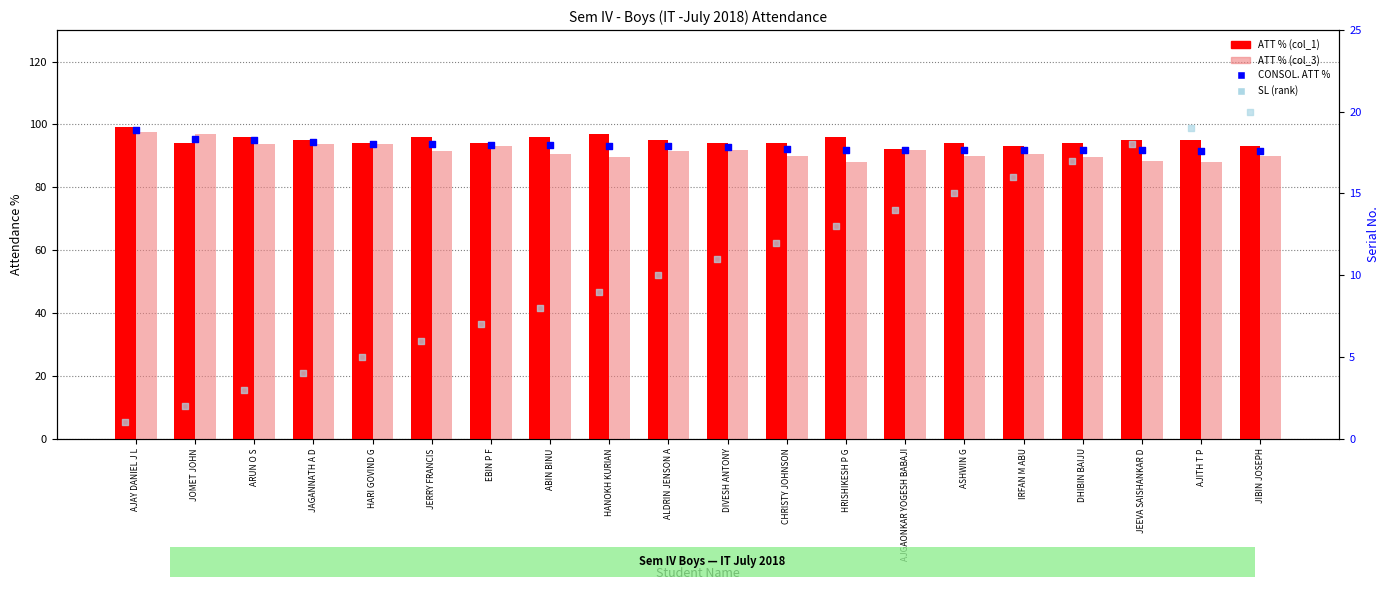

What is the total value across all series at DHIBIN BAIJU?

292.3